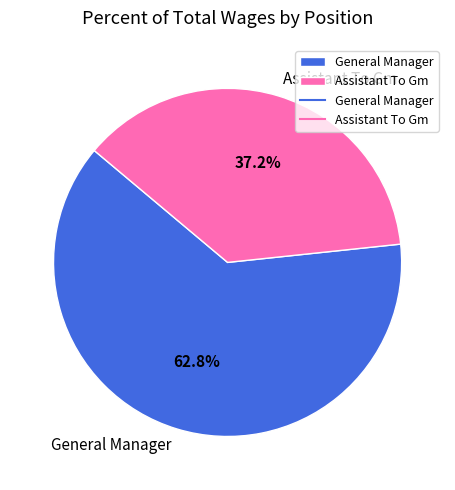

What percentage is NOT represented by Assistant To Gm?

62.8%